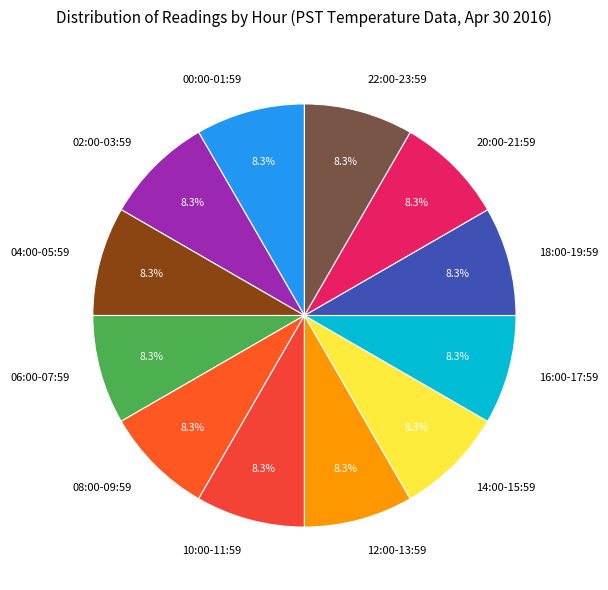

What is the total percentage of 20:00-21:59 and 16:00-17:59?

16.7%